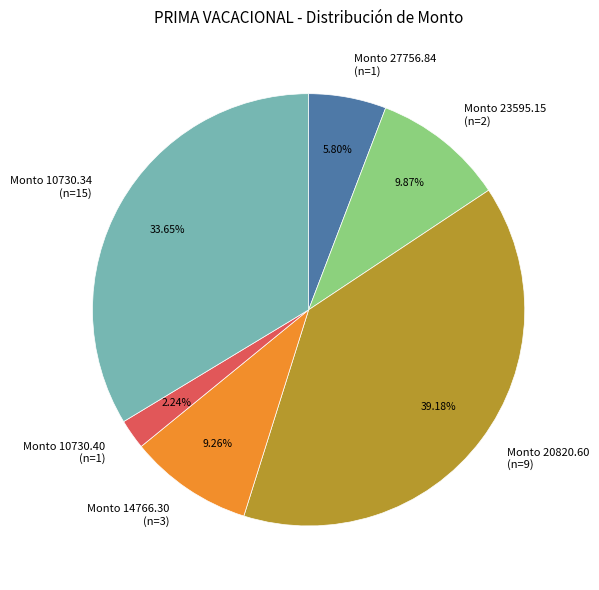

Approximately how many times larger is the value at Monto 20820.60 (n=9) compared to Monto 10730.34 (n=15)?

1.2